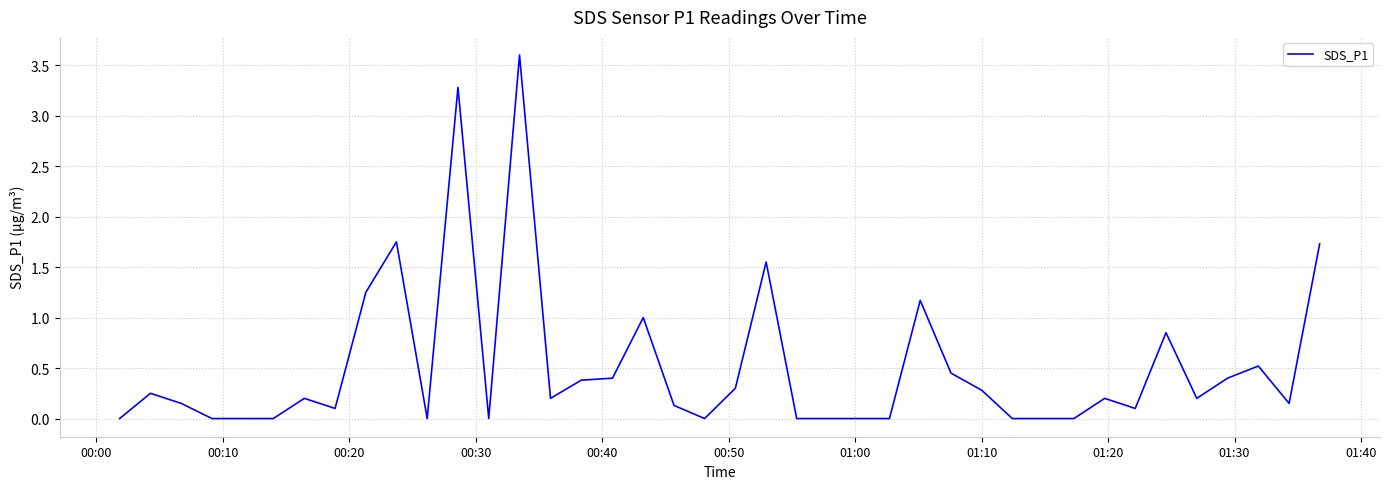

What is the difference between the maximum and second lowest values?

3.6